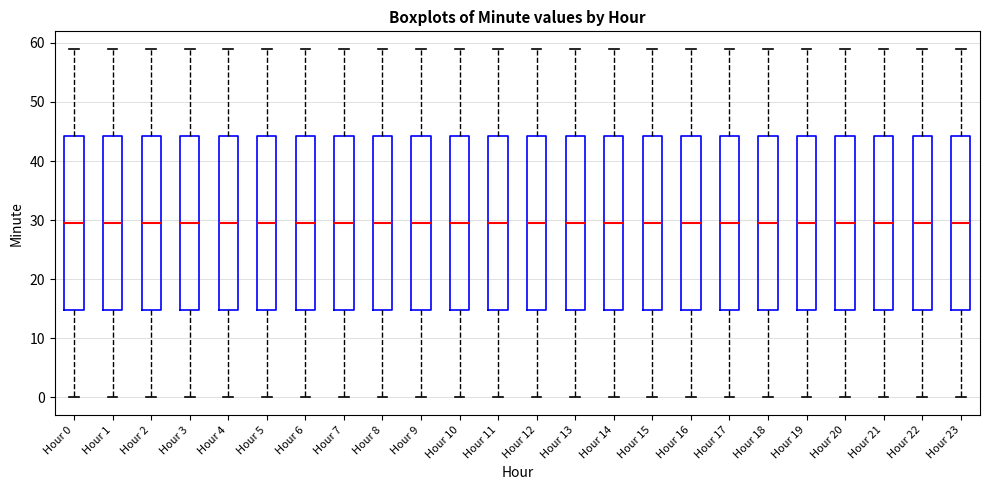

Where does the median line of the box for Hour 9 sit on the y-axis? The values are not printed on the chart, so give them approximately, as read against the axis.

30